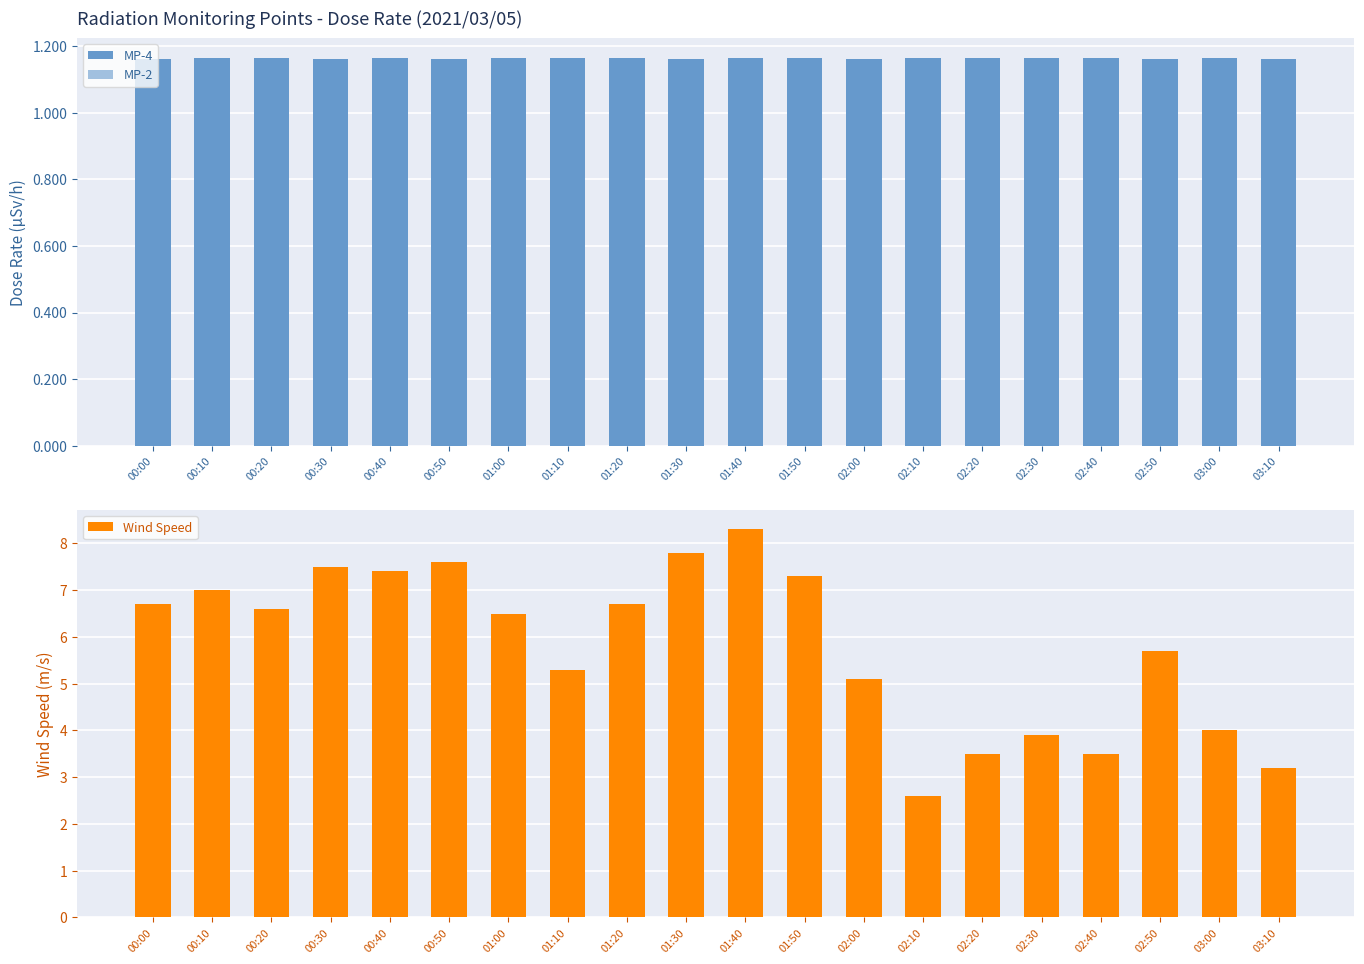

Is it true that Wind Speed equals 9.4 at 01:00?

False